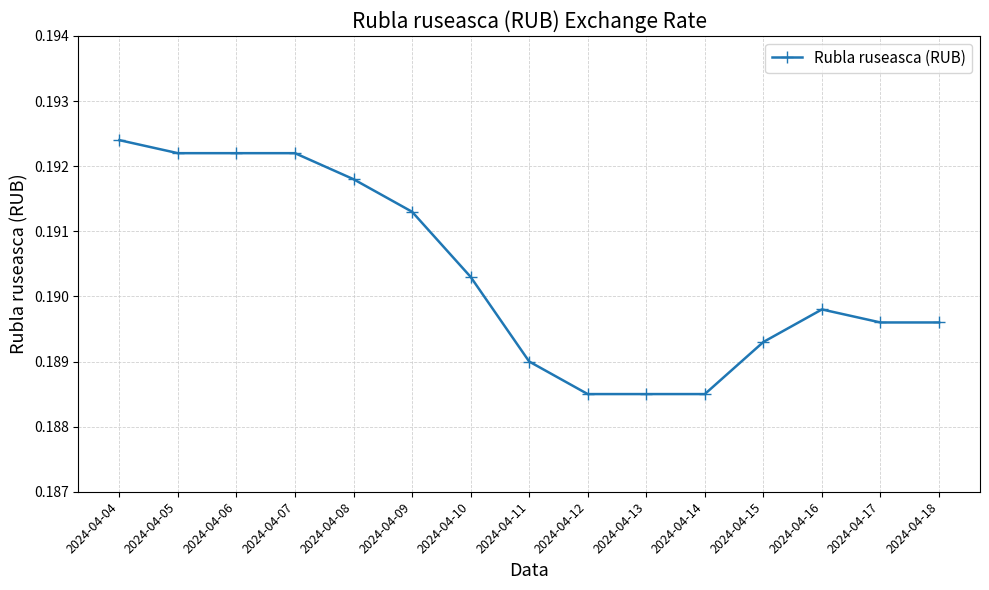

At which category does the chart reach its peak across all series?

2024-04-04